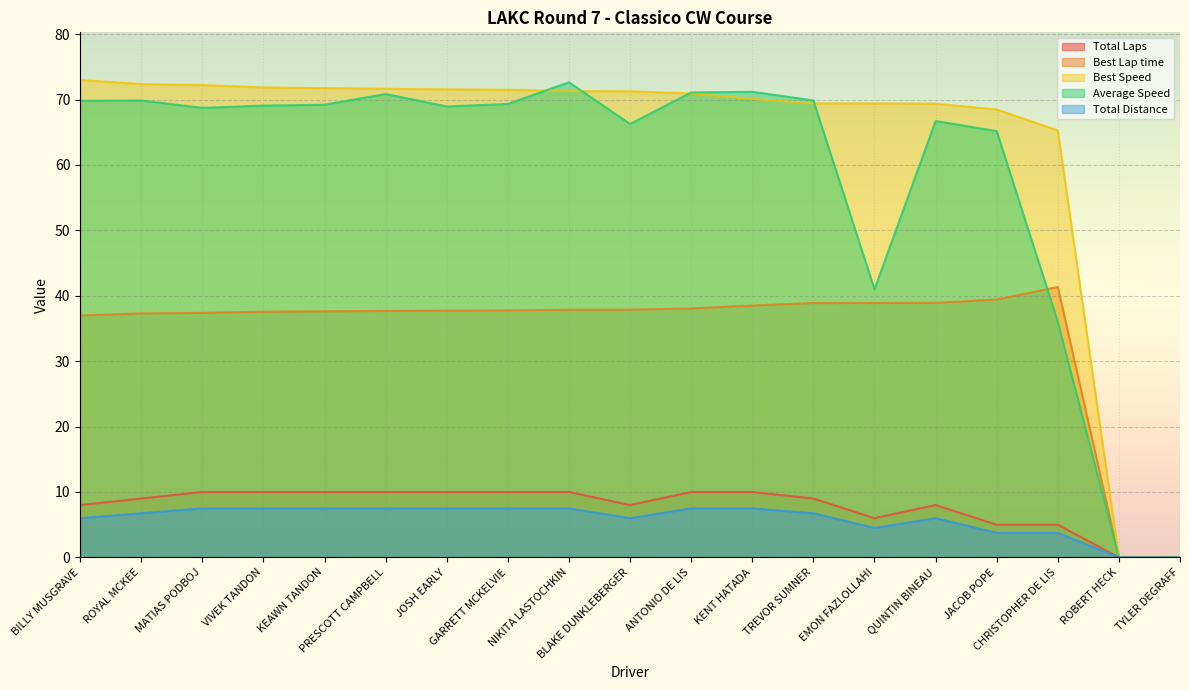

Which category has the lowest value in the Best Lap time series?

ROBERT HECK